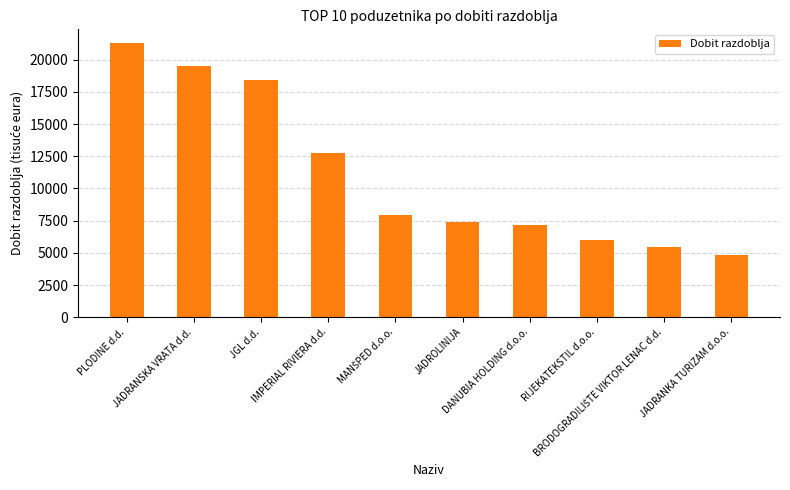

What is the value of the 9th bar from the left?

5415.1